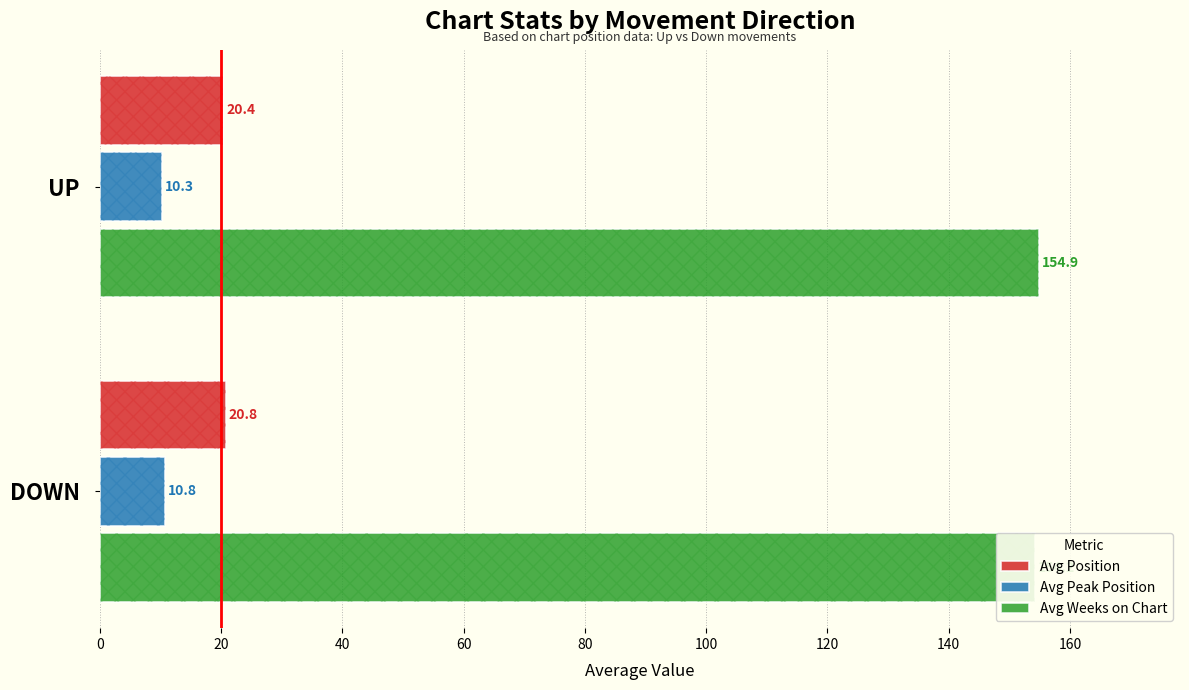

How many Avg Position values are between 20 and 21?

2